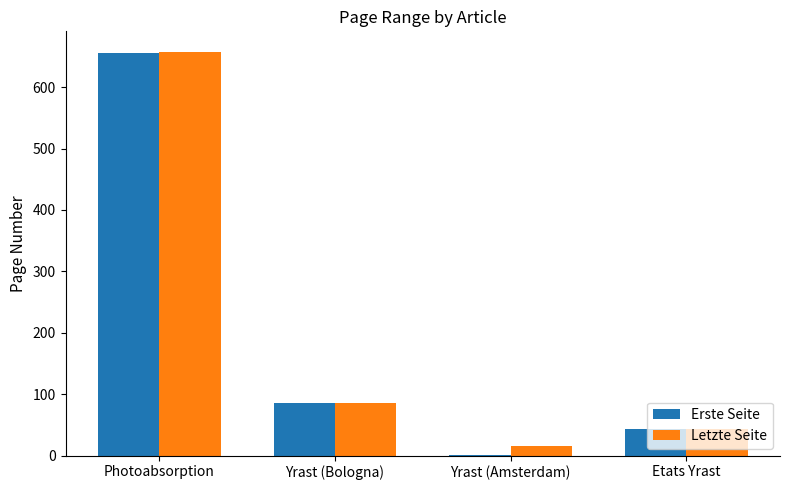

Reading right to left, extract all data points from this chart.

Erste Seite: Etats Yrast=44	Yrast (Amsterdam)=1	Yrast (Bologna)=85	Photoabsorption=655
Letzte Seite: Etats Yrast=44	Yrast (Amsterdam)=15	Yrast (Bologna)=85	Photoabsorption=658